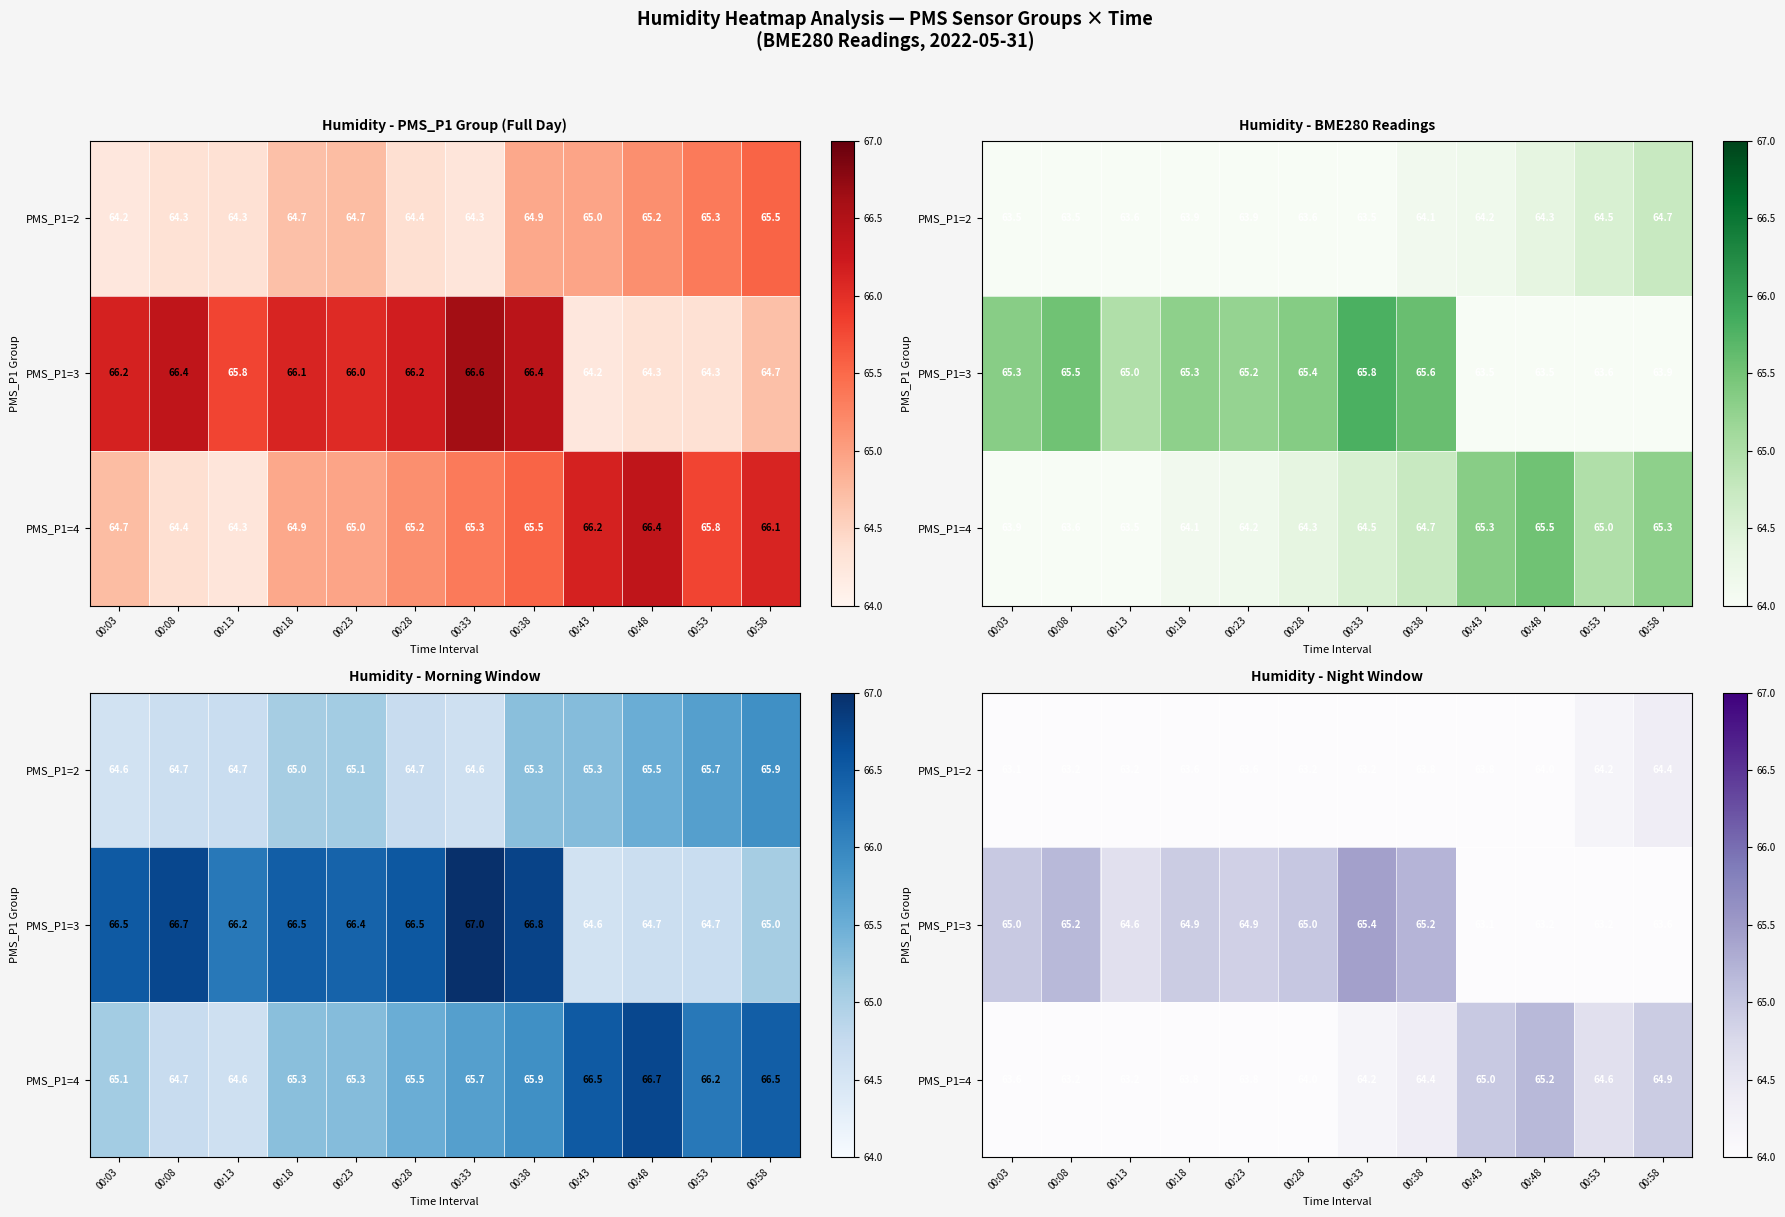

Between 00:33 and 00:43, which series saw the biggest shift?

PMS_P1=3